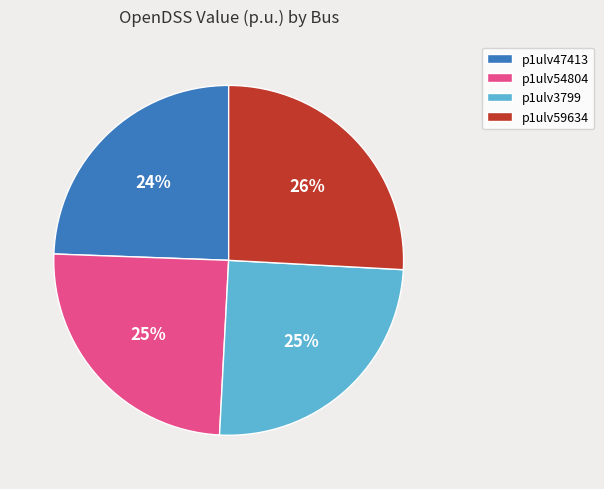

Combined, do p1ulv59634 and p1ulv54804 account for over 50%?

Yes